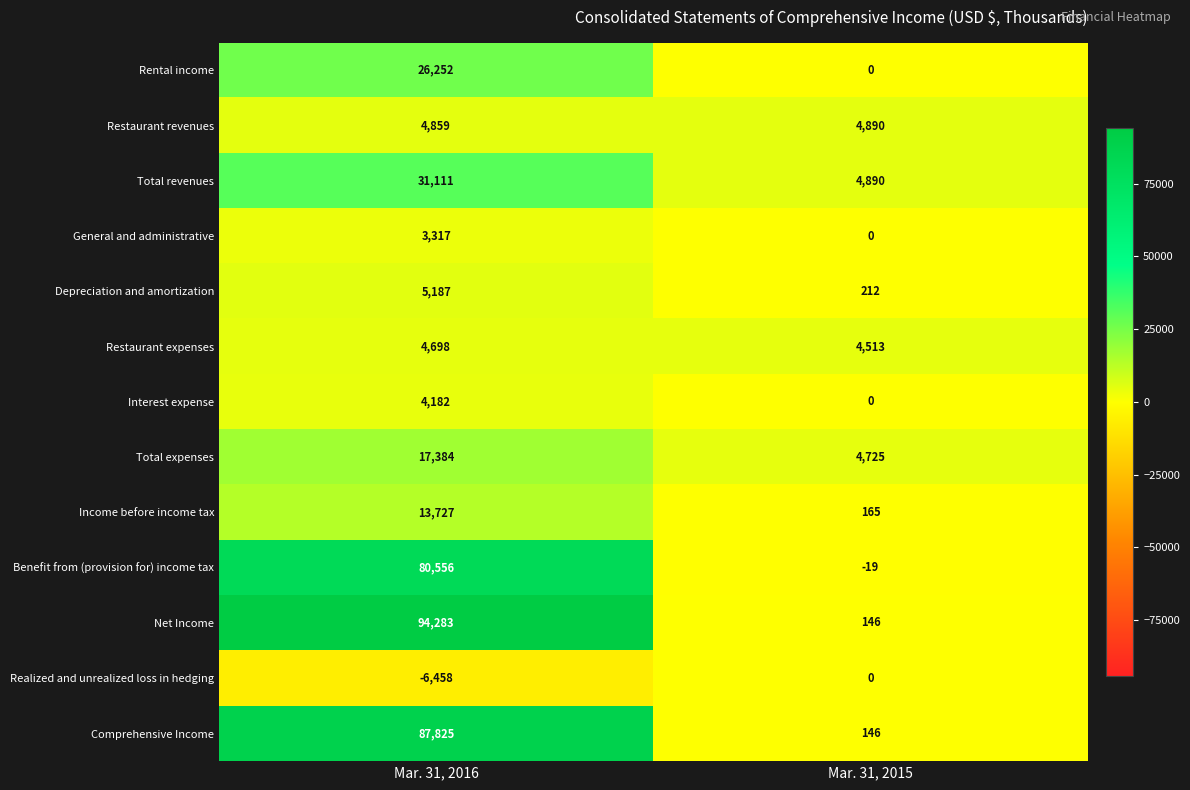

Between Mar. 31, 2016 and Mar. 31, 2015, which series saw the biggest shift?

Net Income